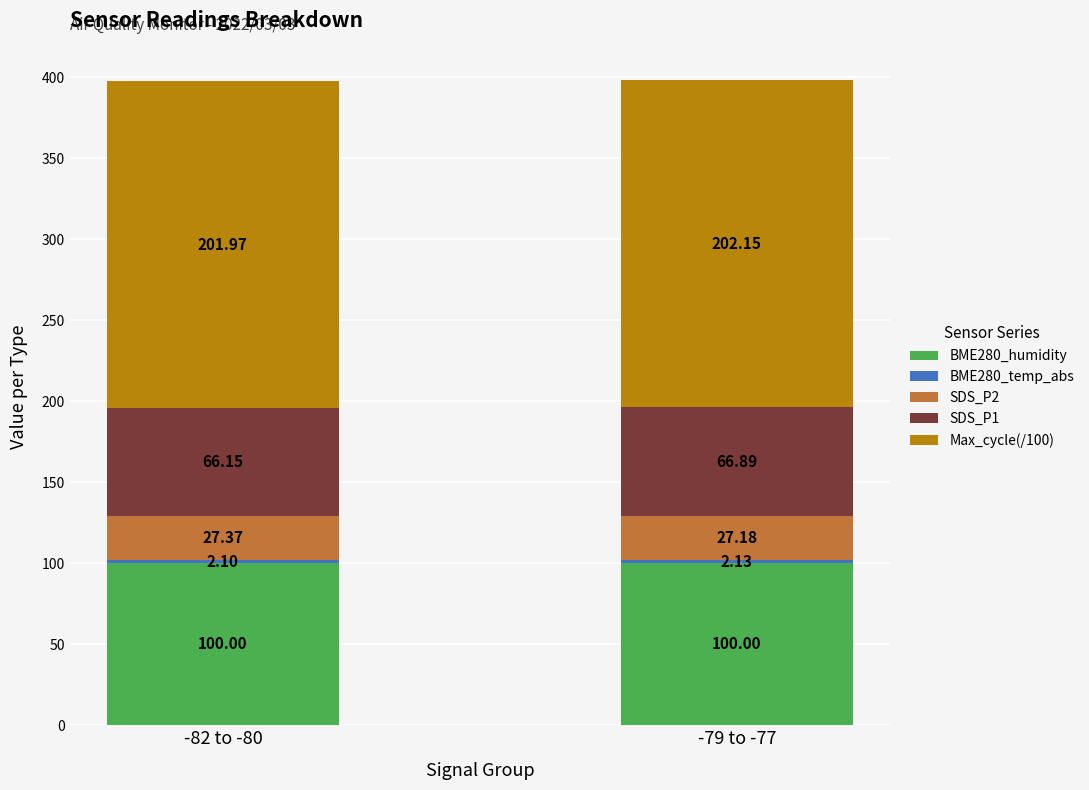

What is the total value across all series at -82 to -80?

397.6